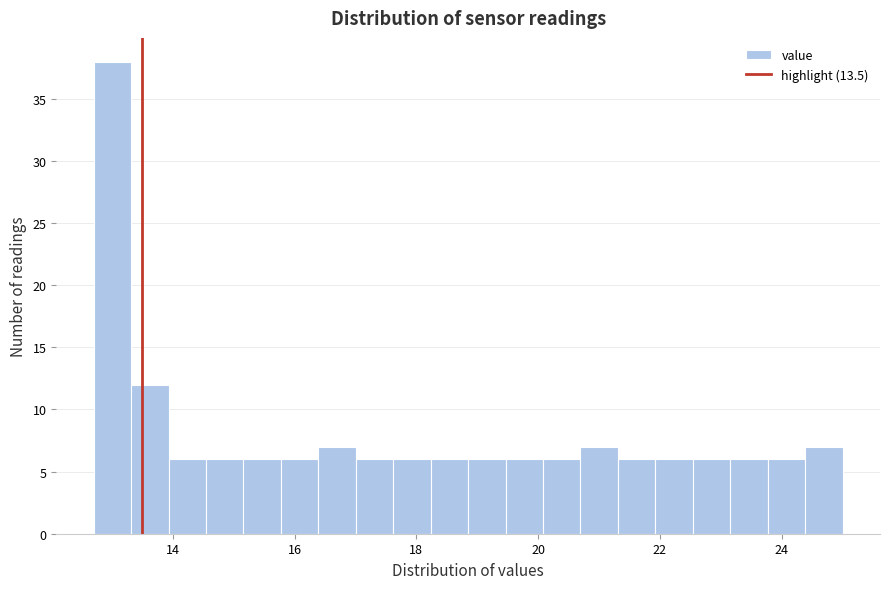

Around what value on the x-axis is the tallest bar? Give the approximate position of its centre, as read against the axis.

13.0